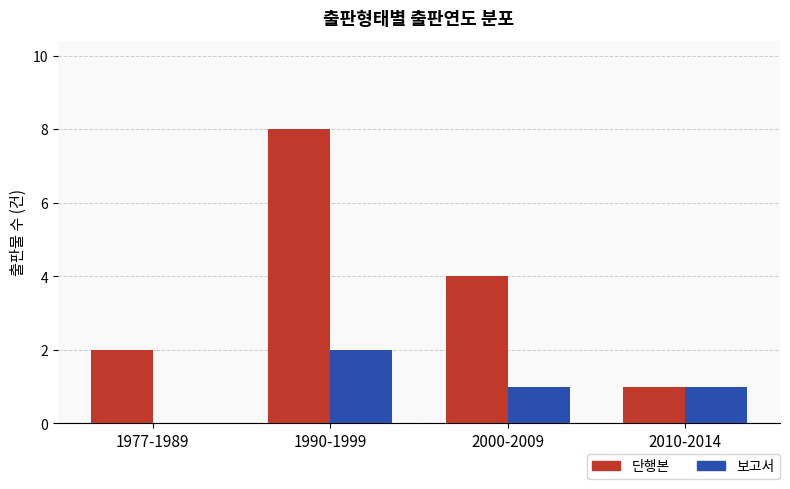

Which series has the largest total across all categories?

단행본